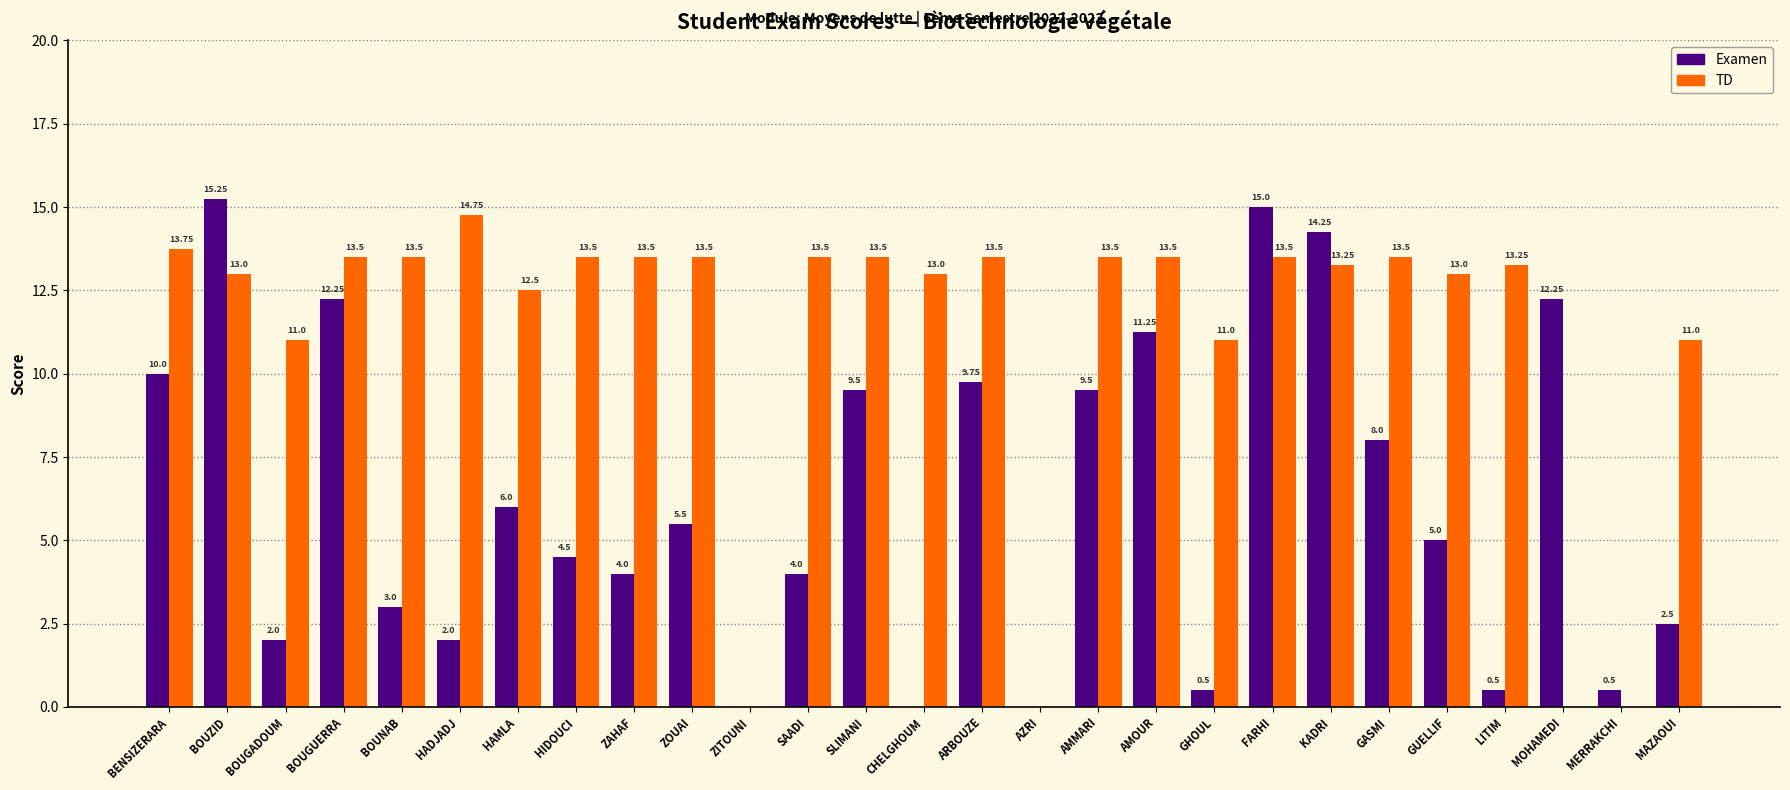

How many categories are shown in the chart?

27